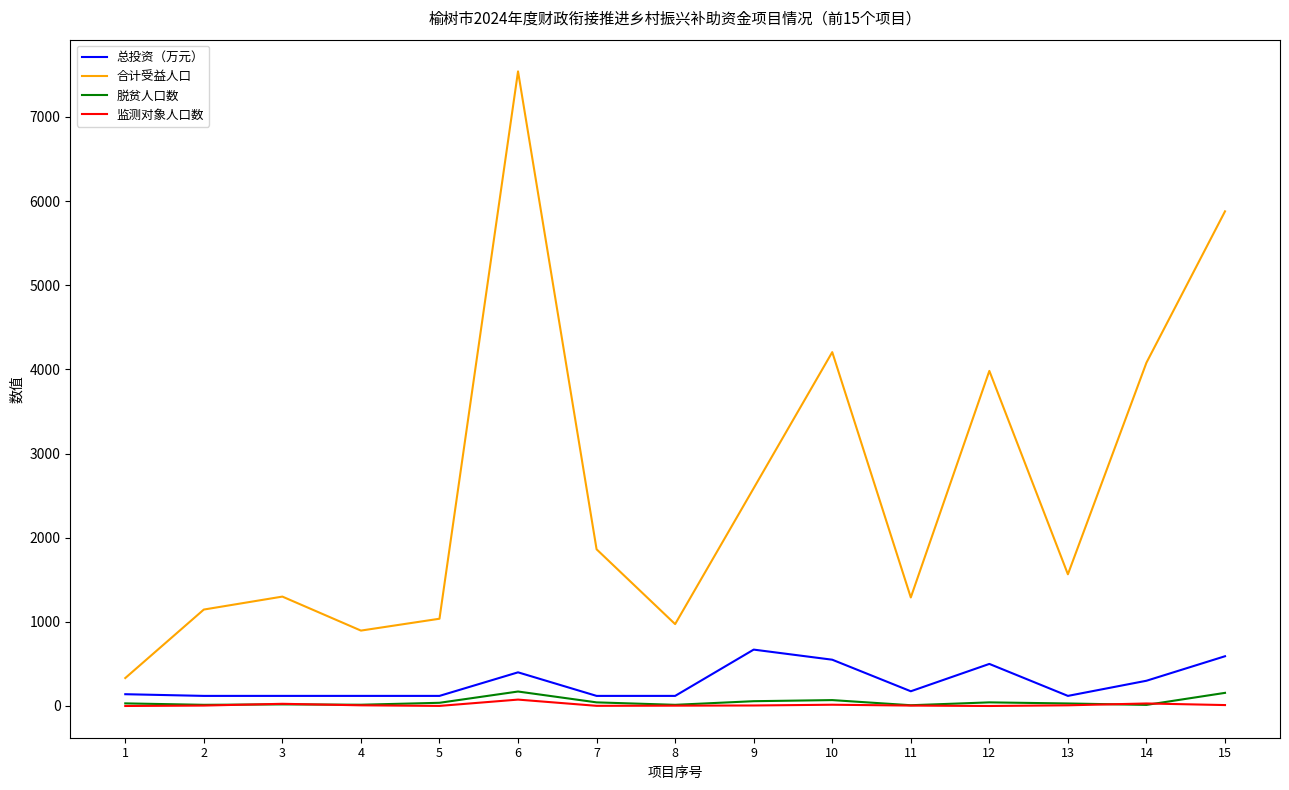

True or false: 脱贫人口数 and 合计受益人口 intersect in this chart.

False